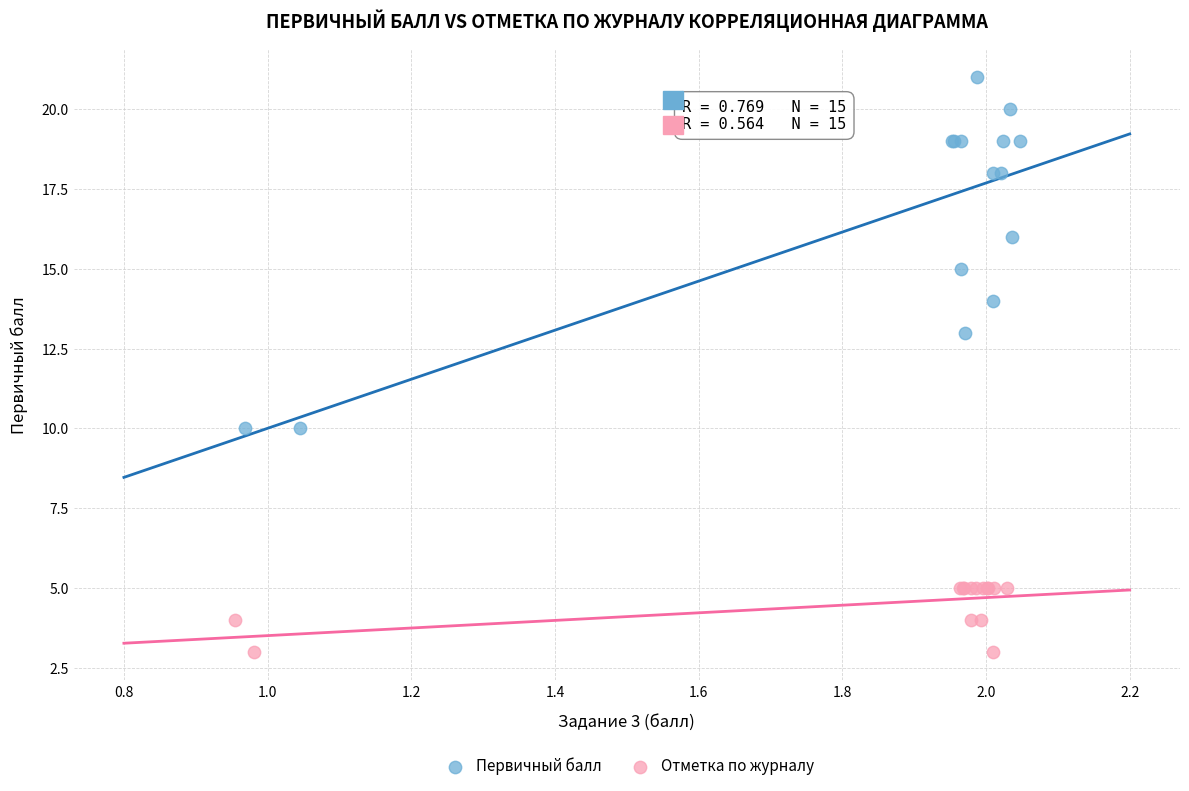

What are all the series names shown in the legend?

Первичный балл, Отметка по журналу